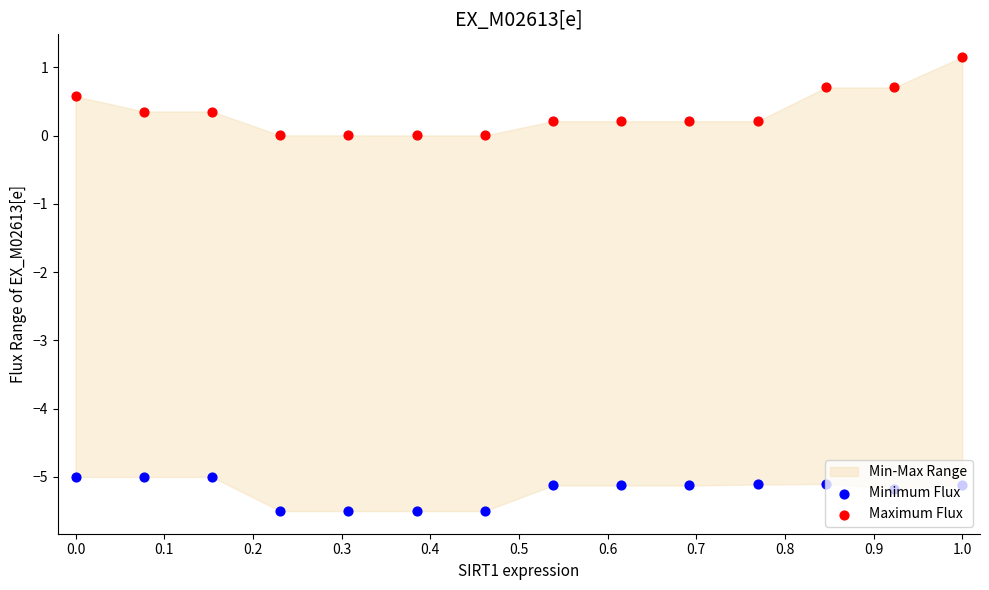

Which series has the largest total across all categories?

Maximum Flux